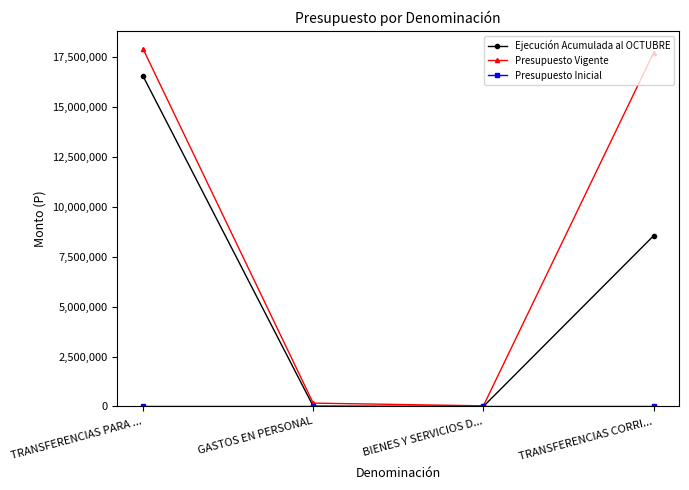

Which series changed the most between TRANSFERENCIAS PARA ... and GASTOS EN PERSONAL?

Presupuesto Vigente